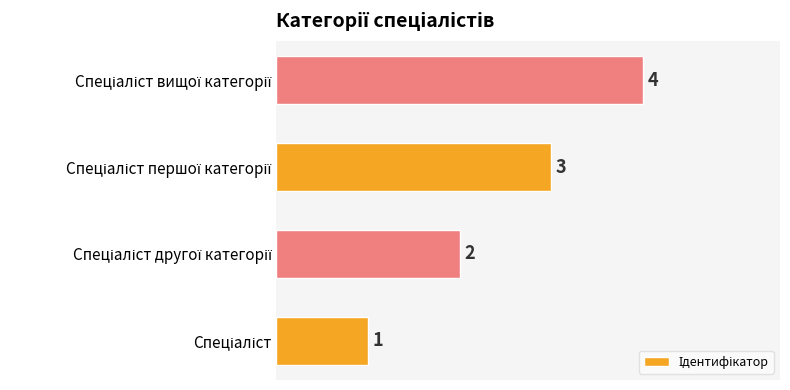

What is the sum of all values?

10